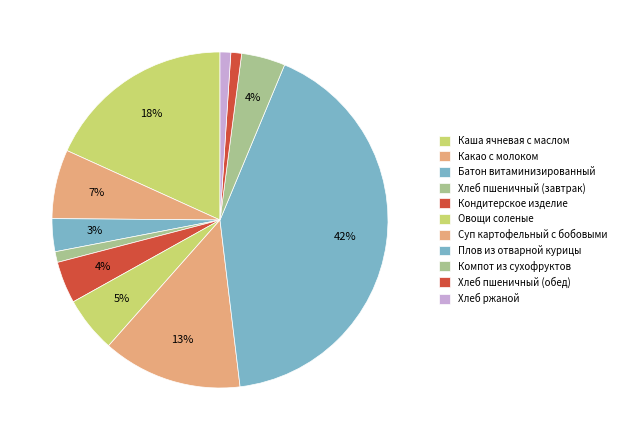

What portion of the pie excludes Плов из отварной курицы?

58.2%